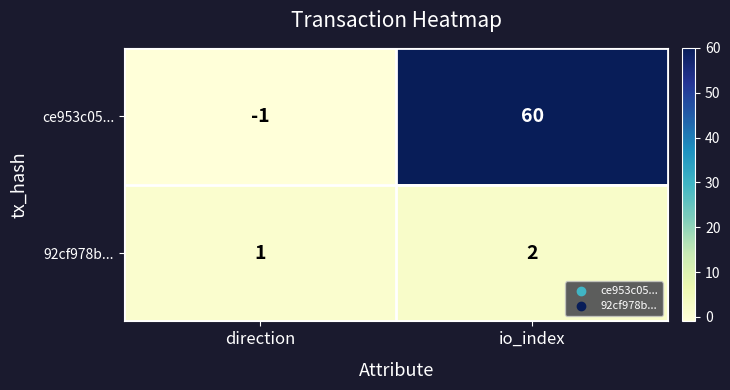

List the series in order of their peak value, highest first.

ce953c05..., 92cf978b...